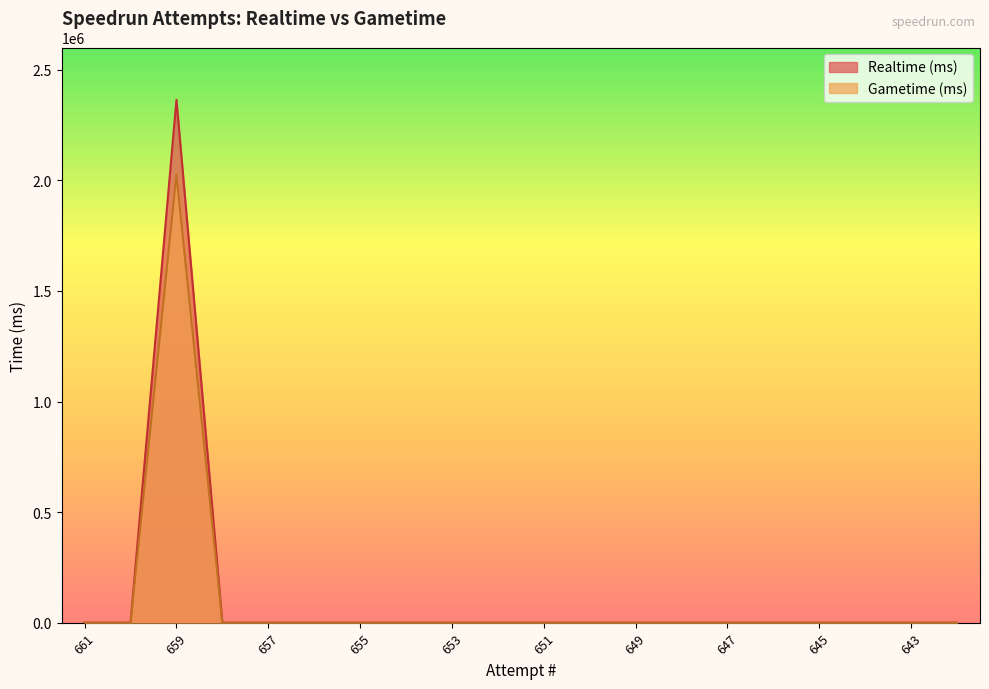

Is it true that Realtime (ms) equals 1490509 at 653?

False